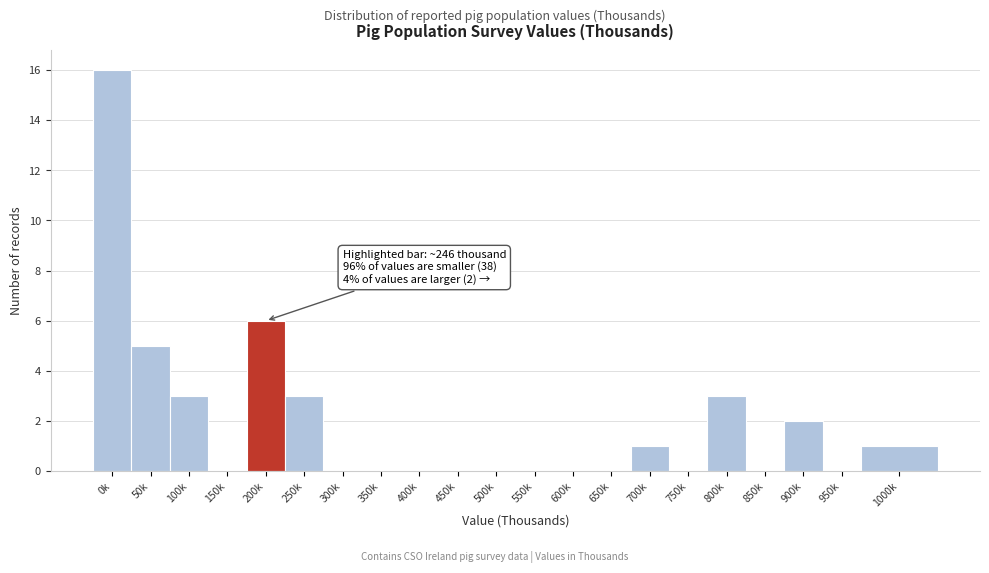

Reading left to right, transcribe all the data shown in this chart.

0k=16	50k=5	100k=3	150k=0	200k=6	250k=3	300k=0	350k=0	400k=0	450k=0	500k=0	550k=0	600k=0	650k=0	700k=1	750k=0	800k=3	850k=0	900k=2	950k=0	1000k=1